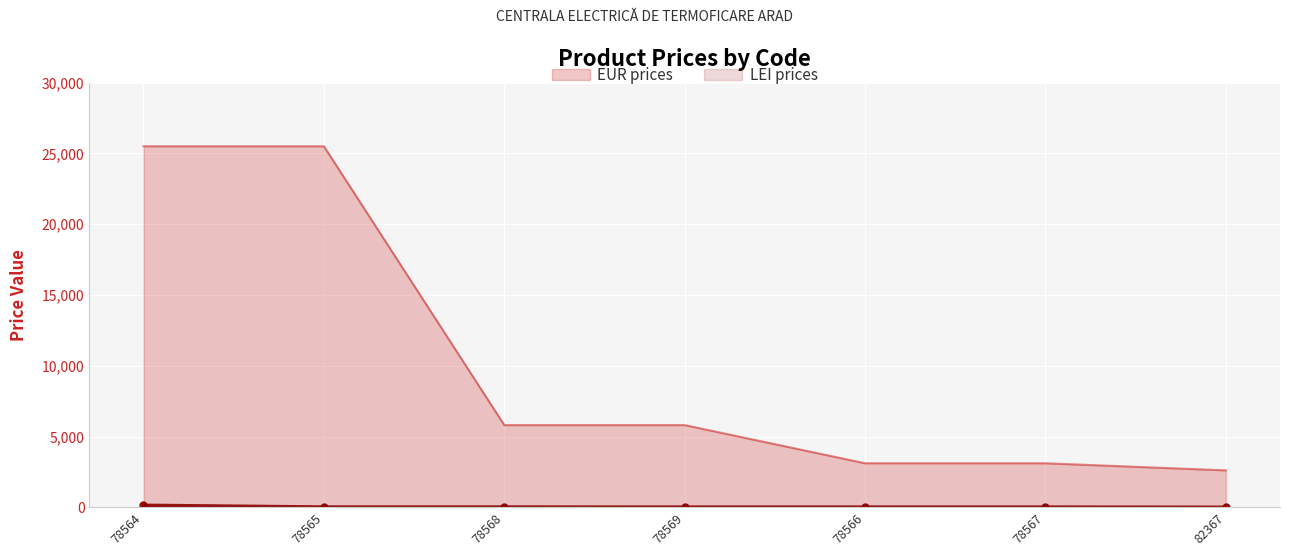

What is the approximate value of EUR prices at 82367?

2610.2